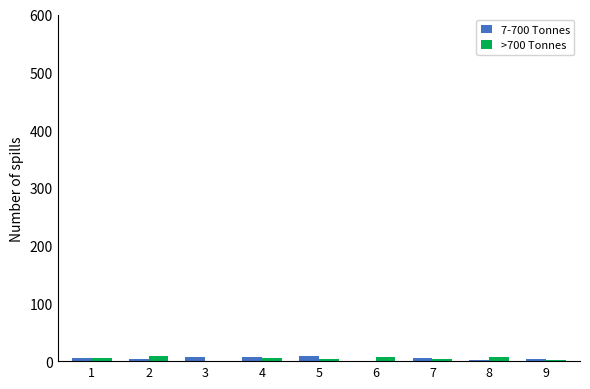

How many groups of bars are there?

9